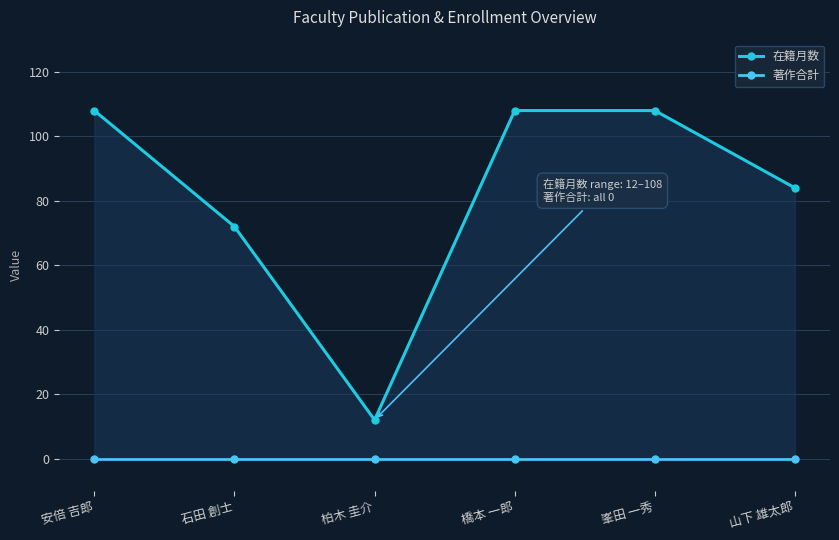

True or false: 著作合計 and 在籍月数 cross at least once.

False